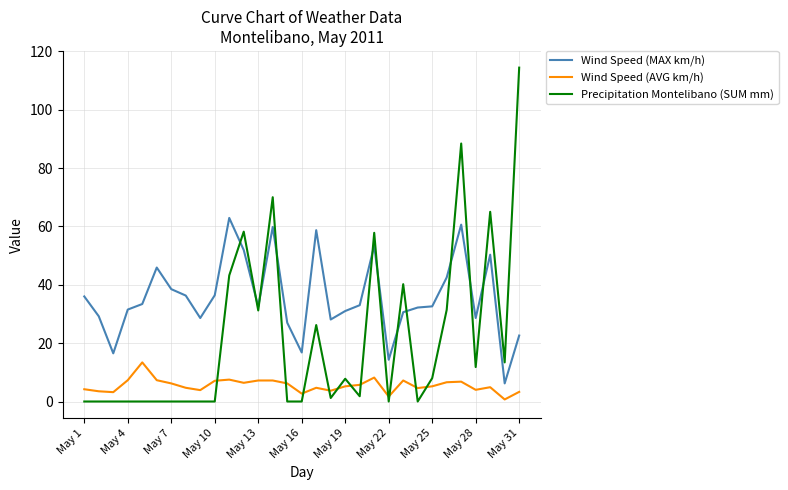

Which series has the largest total across all categories?

Wind Speed (MAX km/h)